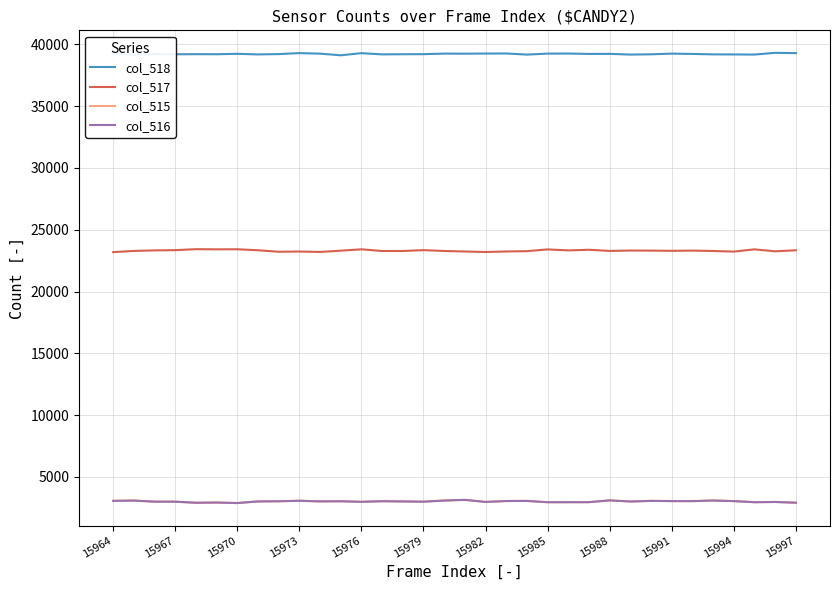

What is the smallest value displayed?

2878